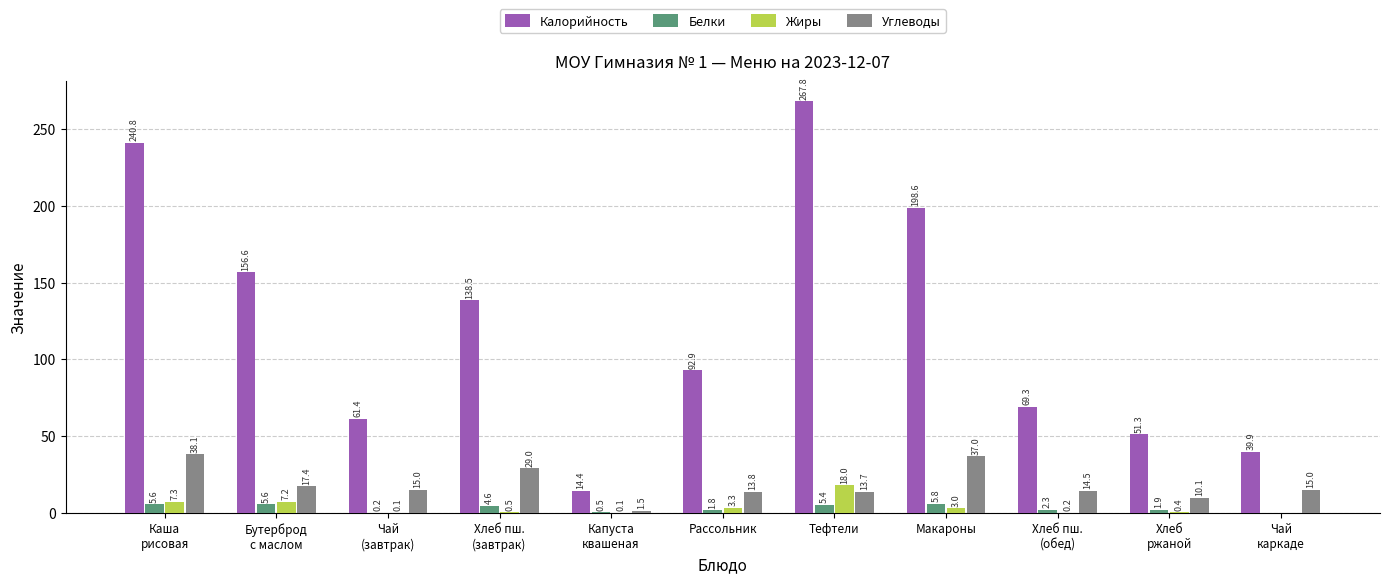

How many values in the Белки series exceed 2?

6